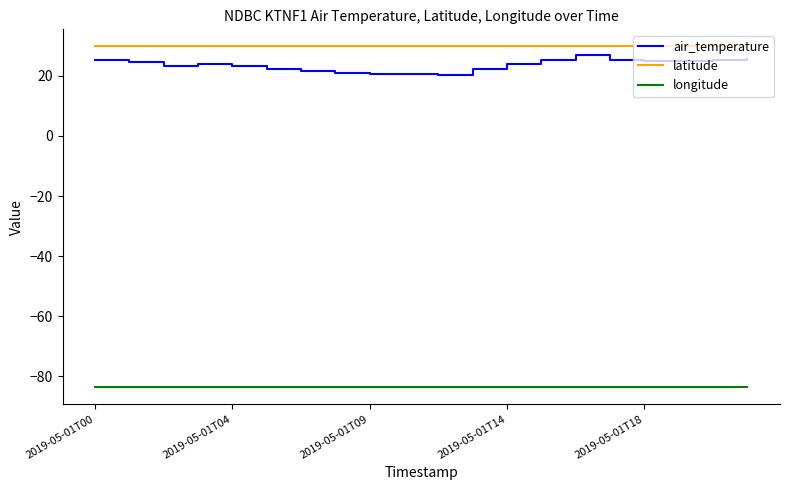

What is the greatest value displayed?

29.8